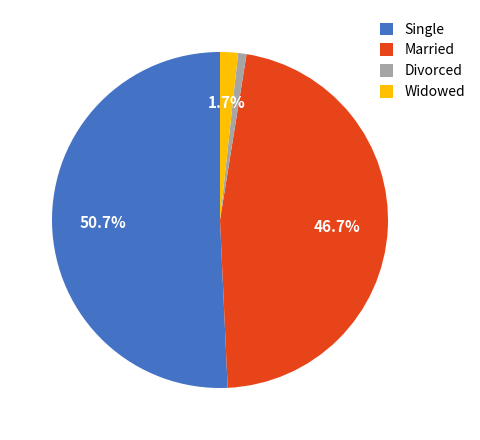

Which category has the smallest portion of the pie?

Divorced